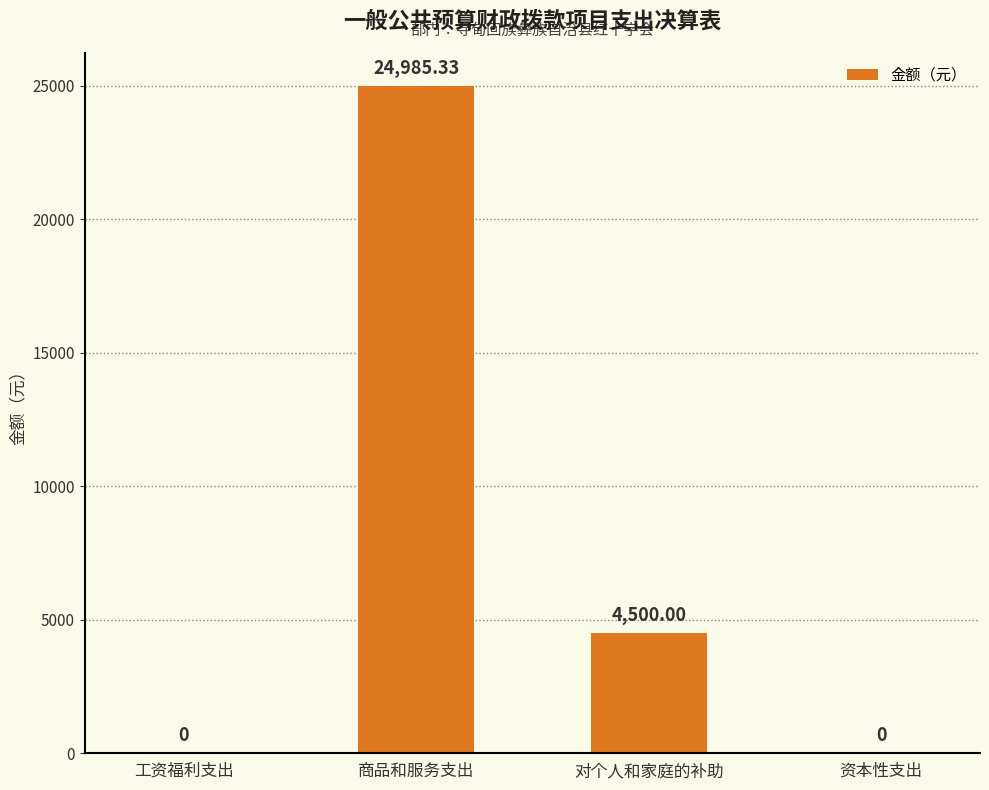

Which label corresponds to the largest value in the chart?

商品和服务支出